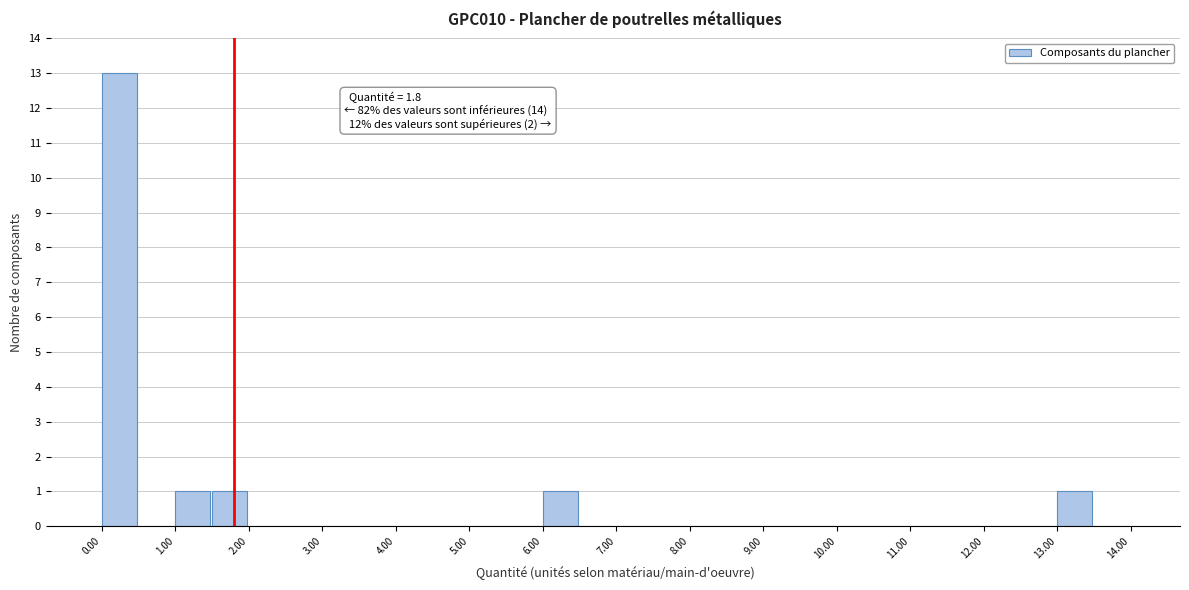

Over which range of the x-axis is the bar tallest?

0.0 to 0.5